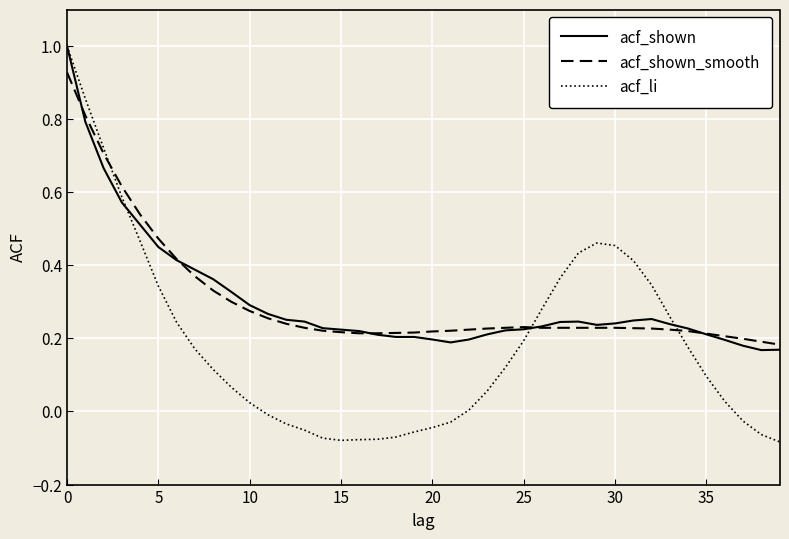

Which series has the largest range (max minus min)?

acf_li